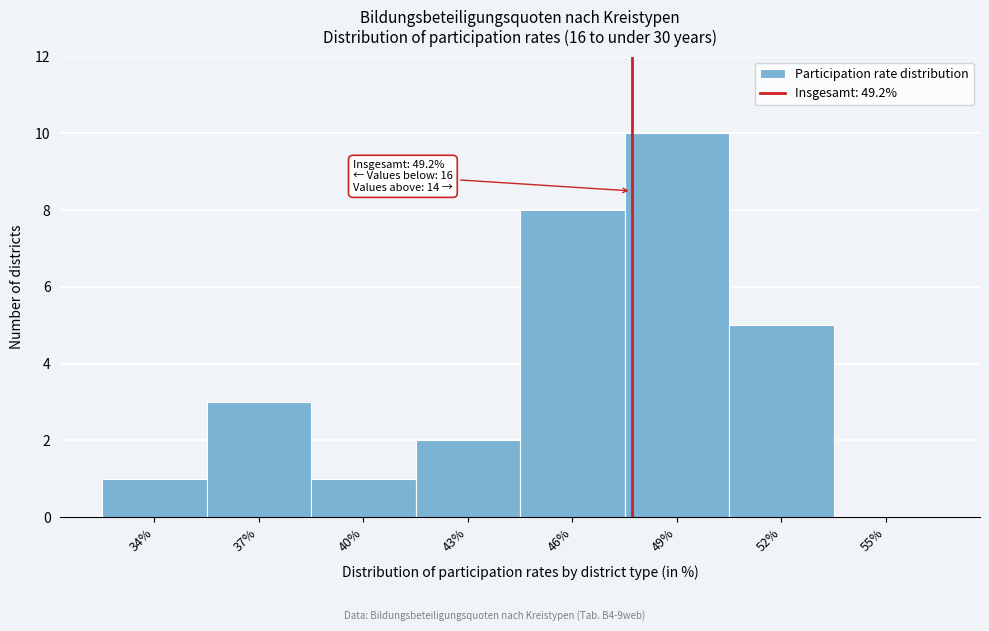

Reading left to right, list all the values displayed in this chart.

34%=1	37%=3	40%=1	43%=2	46%=8	49%=10	52%=5	55%=0